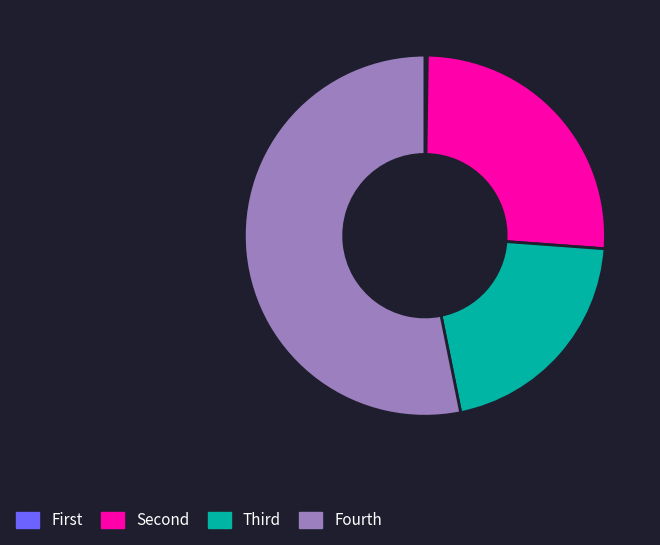

Does any single category account for the majority?

Yes